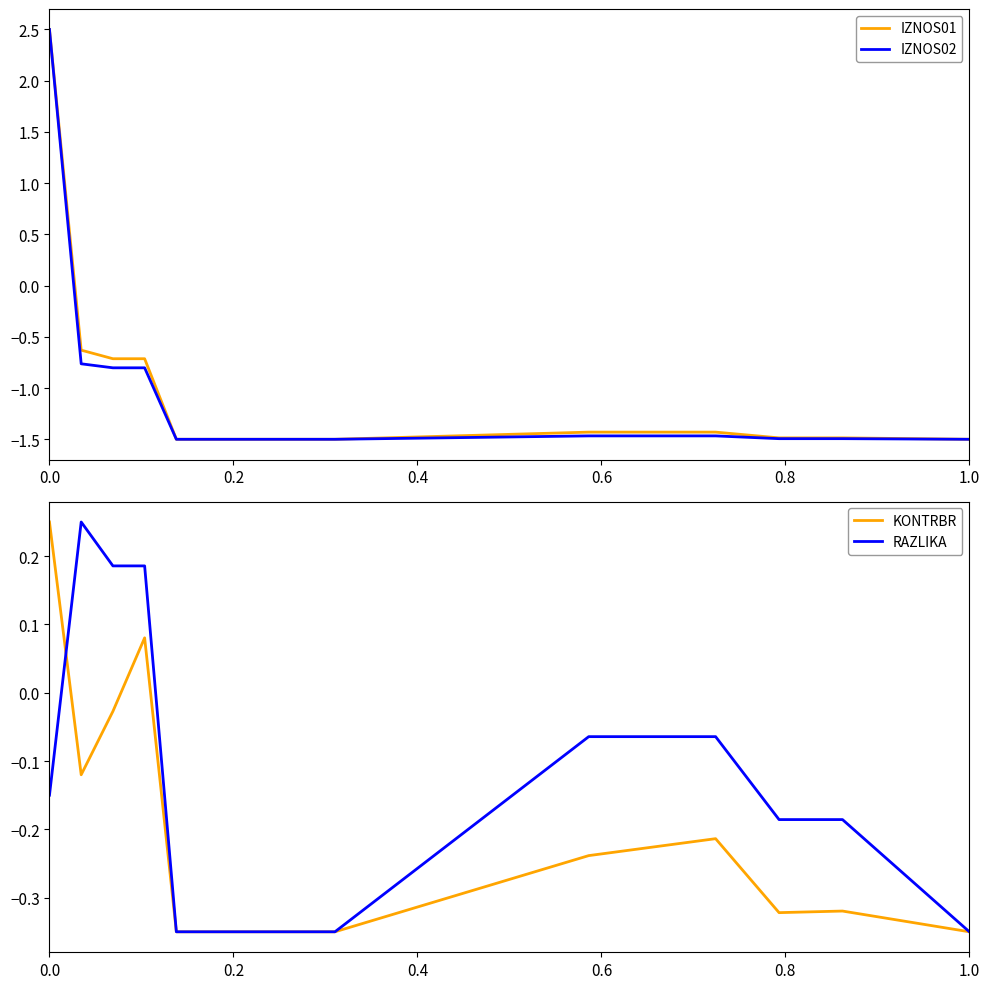

What is the total value across all series at 14?

-3.7